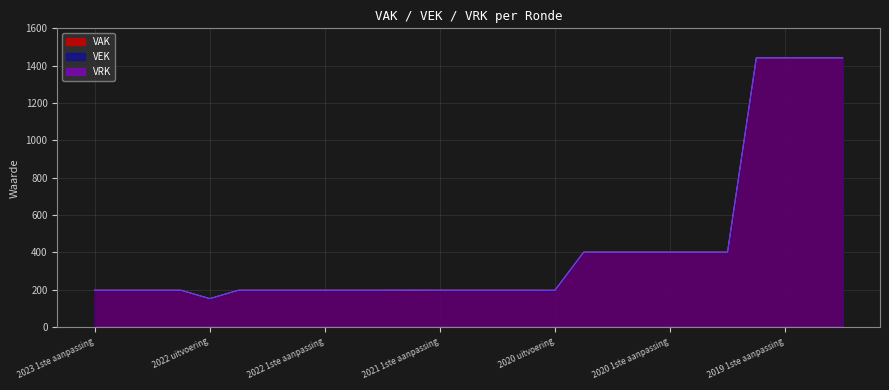

True or false: VEK and VAK cross at least once.

False